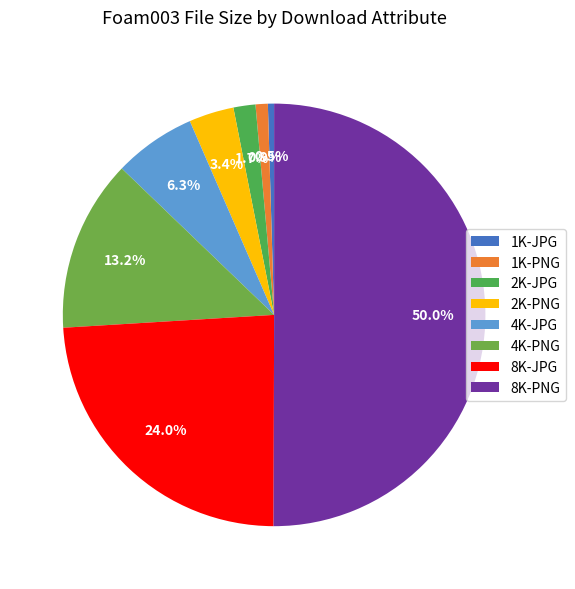

How many segments does this pie chart have?

8